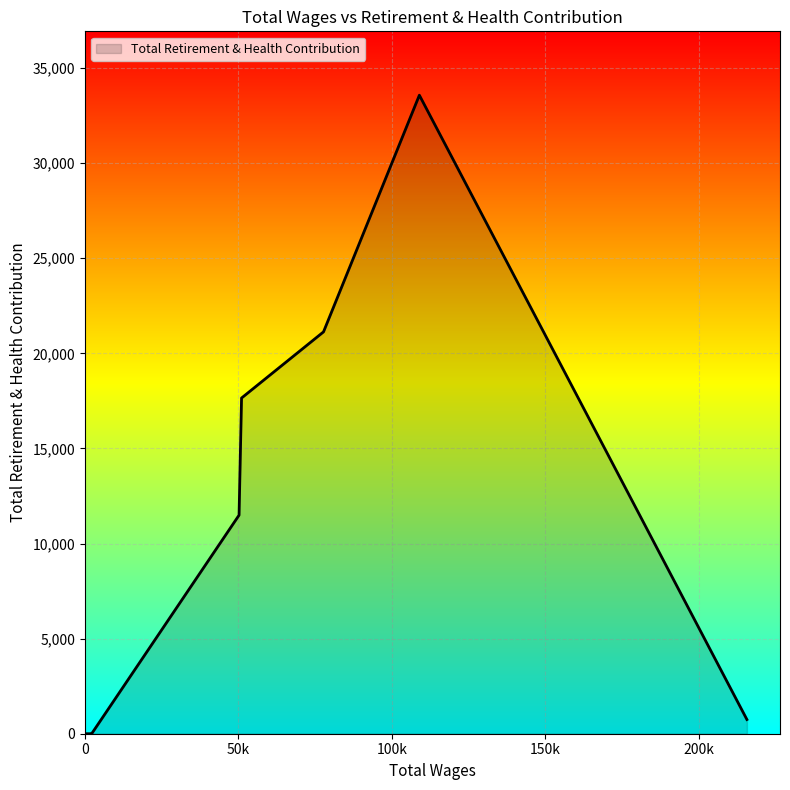

What is the difference between the maximum and minimum values?

33574